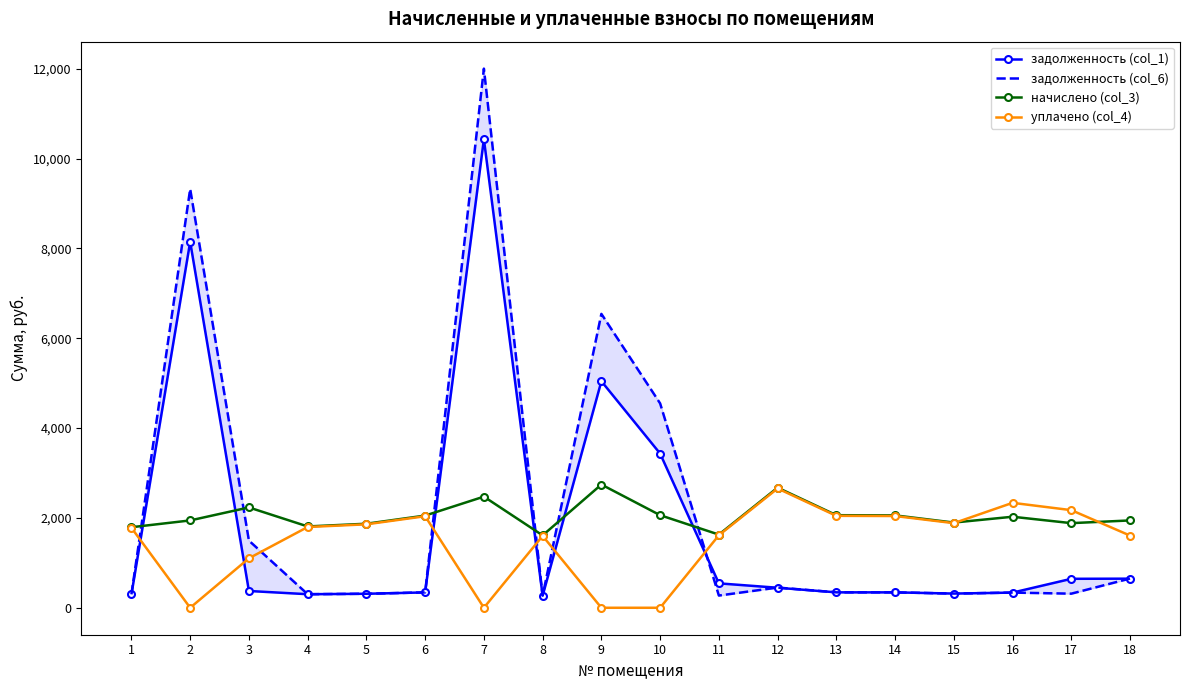

Reading right to left, extract all data points from this chart.

задолженность (col_1): 18=648.0	17=644.6	16=337.7	15=316.1	14=342.7	13=343.4	12=445.7	11=543.4	10=3432.1	9=5042.9	8=268.6	7=10429.3	6=342.0	5=311.8	4=301.7	3=373.6	2=8145.8	1=298.8
задолженность (col_6): 18=650.7	17=313.9	16=337.7	15=316.1	14=342.7	13=343.4	12=449.7	11=271.8	10=4548.8	9=6541.8	8=268.6	7=12001.0	6=342.0	5=311.8	4=301.7	3=1495.0	2=9322.3	1=298.8
начислено (col_3): 18=1944.0	17=1883.5	16=2026.1	15=1896.5	14=2056.3	13=2060.6	12=2674.1	11=1628.6	10=2060.6	9=2743.2	8=1611.4	7=2473.8	6=2052.0	5=1870.6	4=1810.1	3=2233.4	2=1944.0	1=1792.8
уплачено (col_4): 18=1606.5	17=2172.9	16=2335.6	15=1883.3	14=2042.0	13=2046.3	12=2655.5	11=1613.7	10=0.0	9=0.0	8=1600.2	7=0.0	6=2037.8	5=1857.6	4=1797.5	3=1101.2	2=0.0	1=1780.3